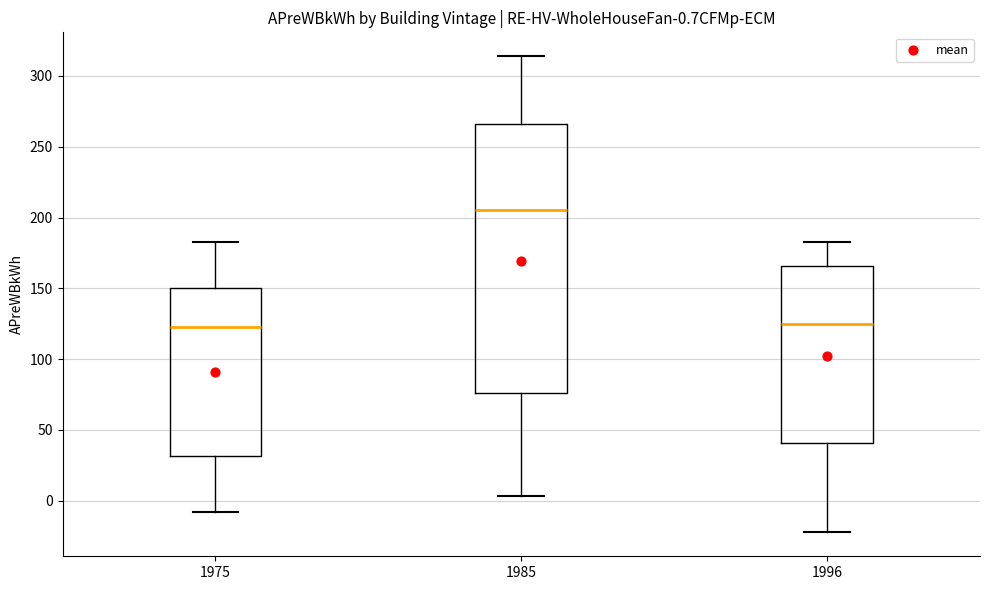

Which box's median line is the highest?

1985